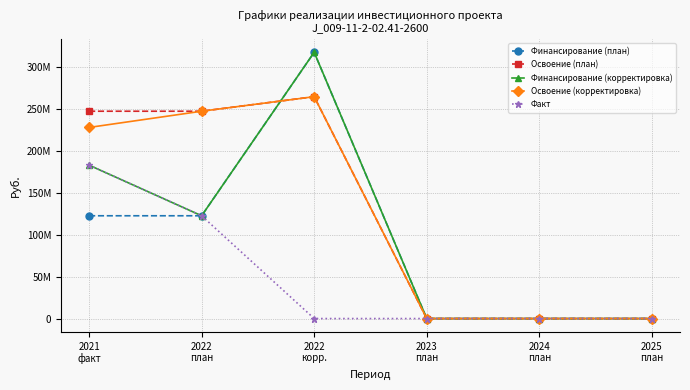

What are all the series names shown in the legend?

Финансирование (план), Освоение (план), Финансирование (корректировка), Освоение (корректировка), Факт